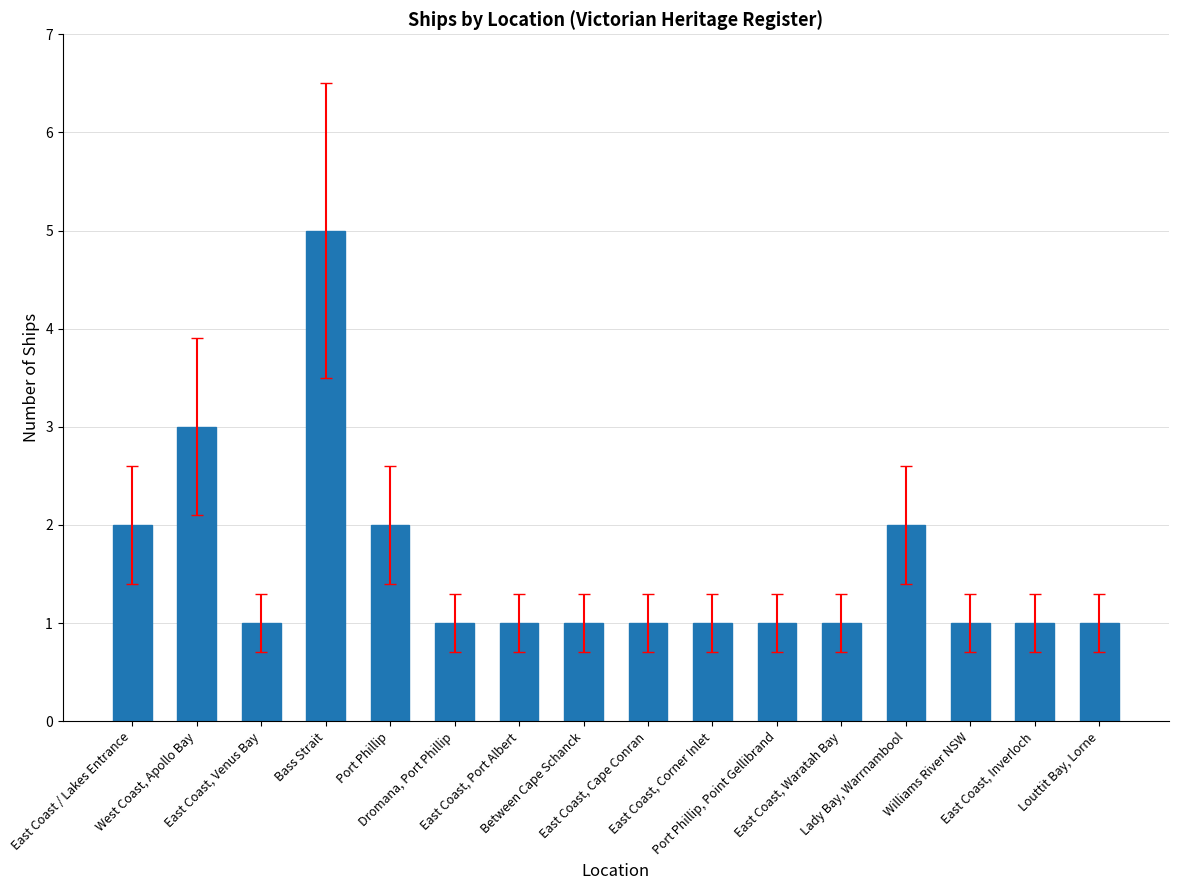

What is the average value?

2